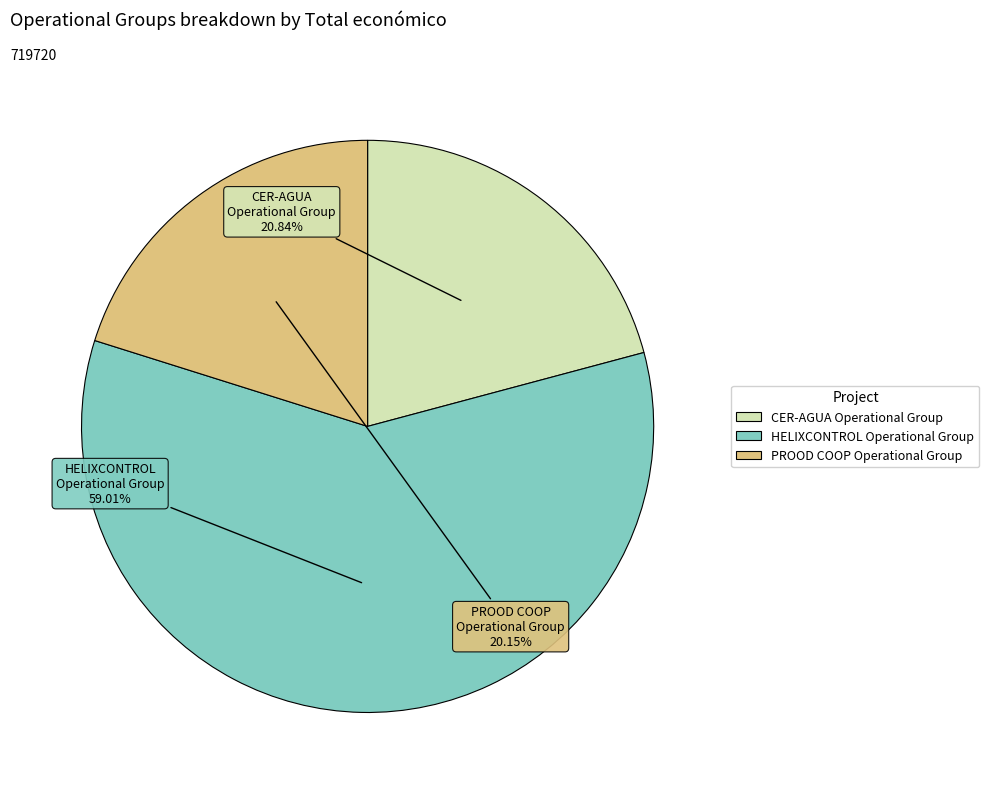

Rank the categories by value from lowest to highest.

PROOD COOP Operational Group, CER-AGUA Operational Group, HELIXCONTROL Operational Group